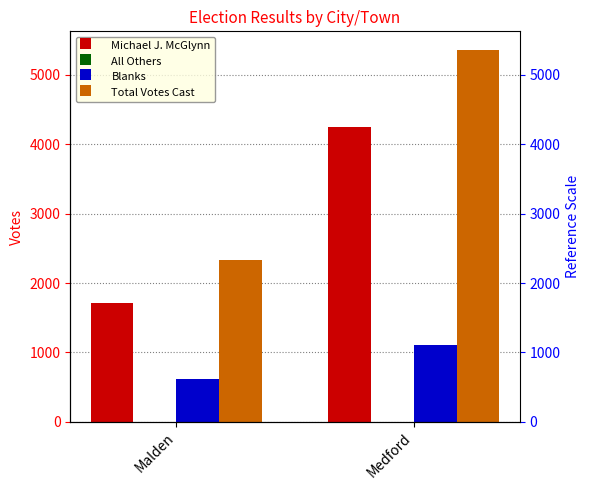

The Michael J. McGlynn series shows 4248 at Medford. True or false?

True